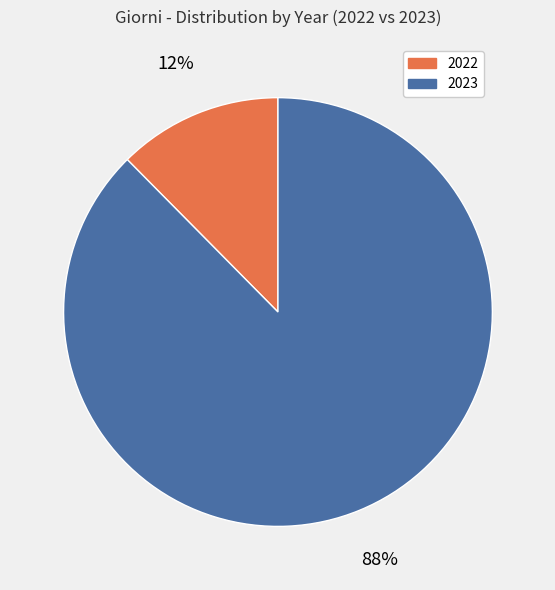

Which category has the smallest portion of the pie?

2022